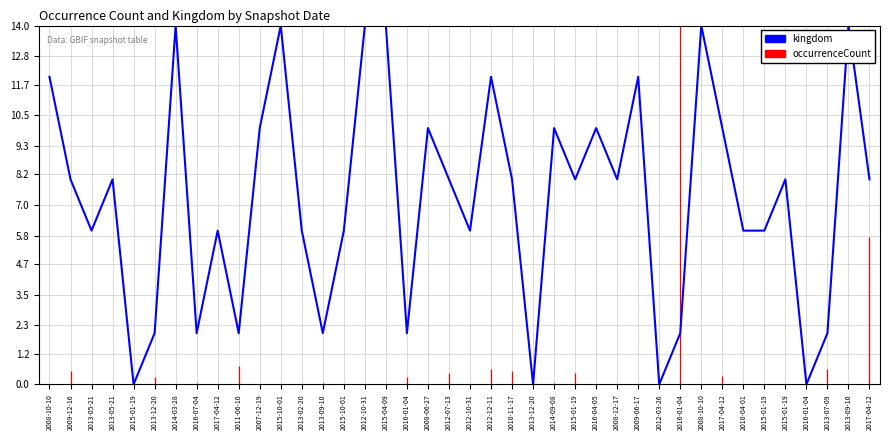

Reading left to right, what are all the values shown in this chart?

2008-10-10=12	2009-12-16=8	2013-05-21=6	2013-05-21=8	2015-01-19=0	2013-12-20=2	2014-03-28=14	2016-07-04=2	2017-04-12=6	2011-06-10=2	2007-12-19=10	2015-10-01=14	2013-02-20=6	2013-09-10=2	2015-10-01=6	2012-10-31=14	2015-04-09=14	2016-01-04=2	2008-06-27=10	2012-07-13=8	2012-10-31=6	2012-12-11=12	2010-11-17=8	2013-12-20=0	2014-09-08=10	2015-01-19=8	2016-04-05=10	2008-12-17=8	2009-06-17=12	2012-03-26=0	2016-01-04=2	2008-10-10=14	2017-04-12=10	2010-04-01=6	2015-01-19=6	2015-01-19=8	2016-01-04=0	2013-07-09=2	2013-09-10=14	2017-04-12=8